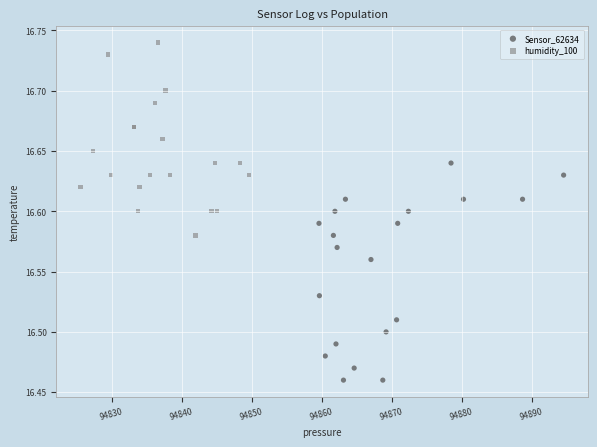

Which series reaches the minimum Y coordinate?

Sensor_62634